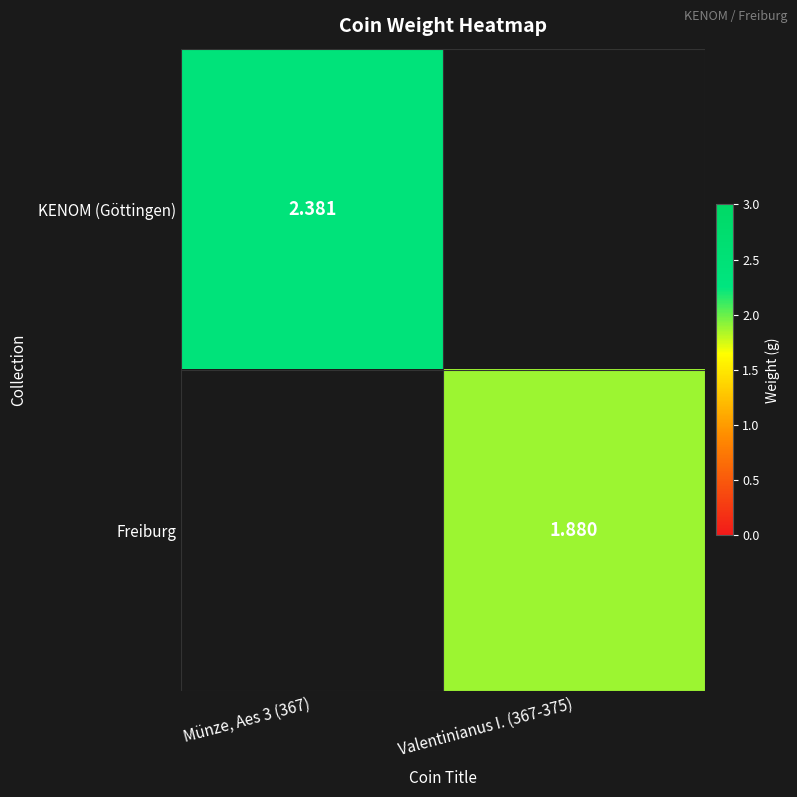

Is it true that Freiburg equals 2.7 at Valentinianus I. (367-375)?

False